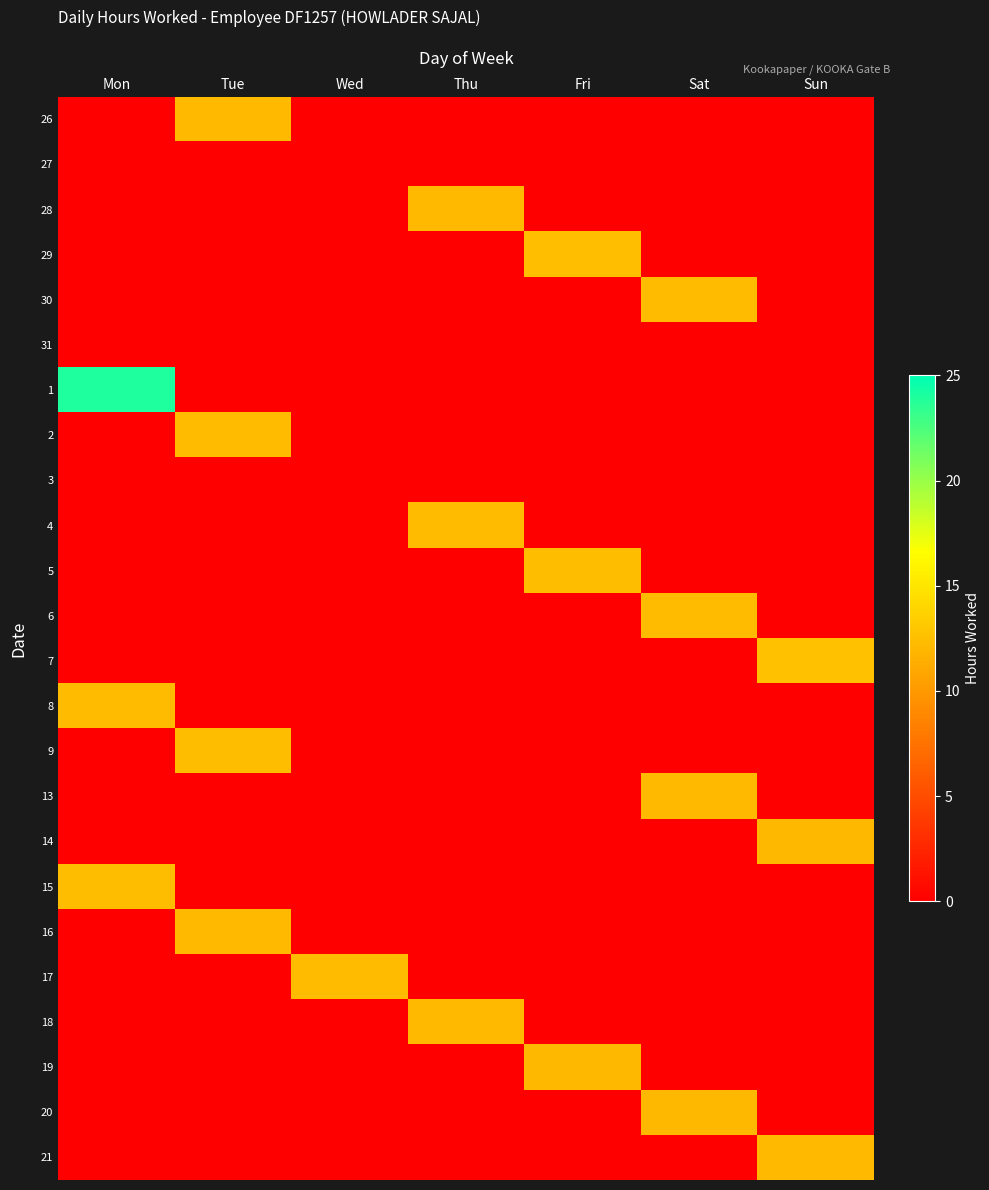

Which category has the lowest value across all series?

Mon